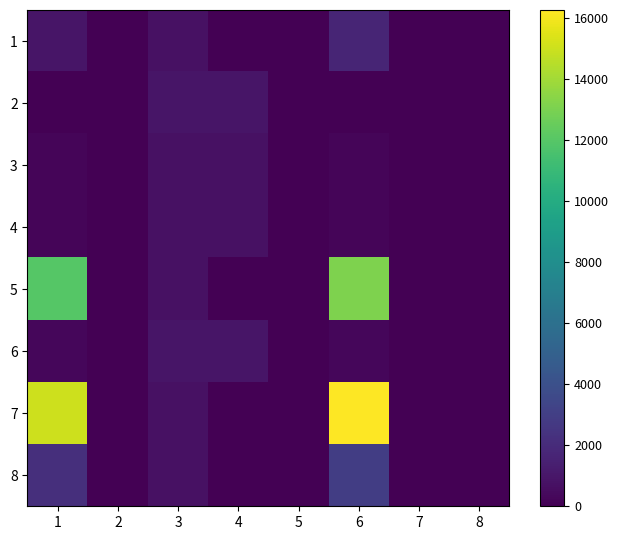

At 6, list the series in order from smallest to largest.

2, 4, 3, 6, 1, 8, 5, 7